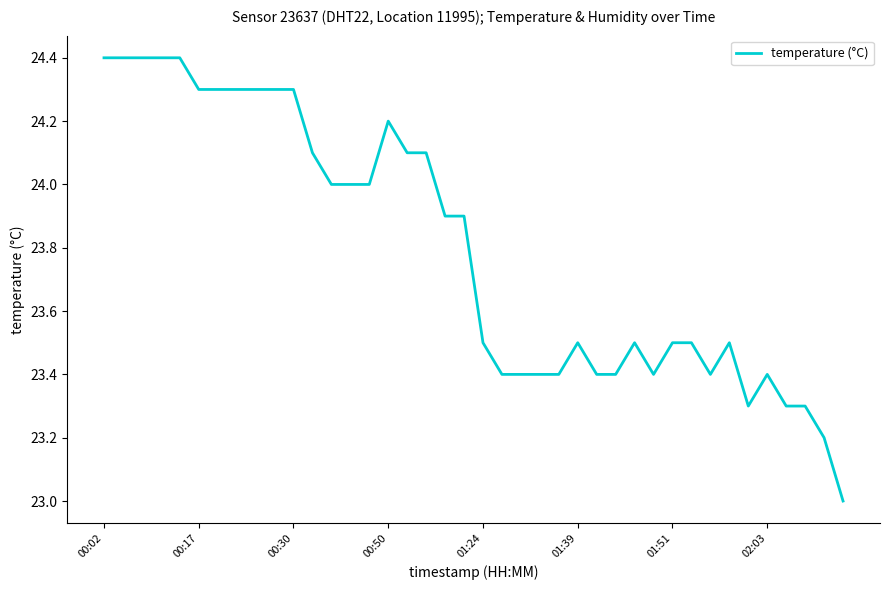

What is the smallest value displayed?

23.0